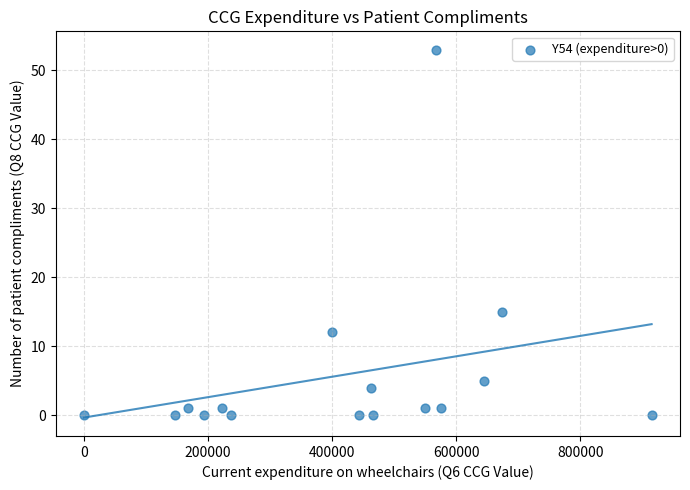

What is the range of Y values (max minus min)?

53